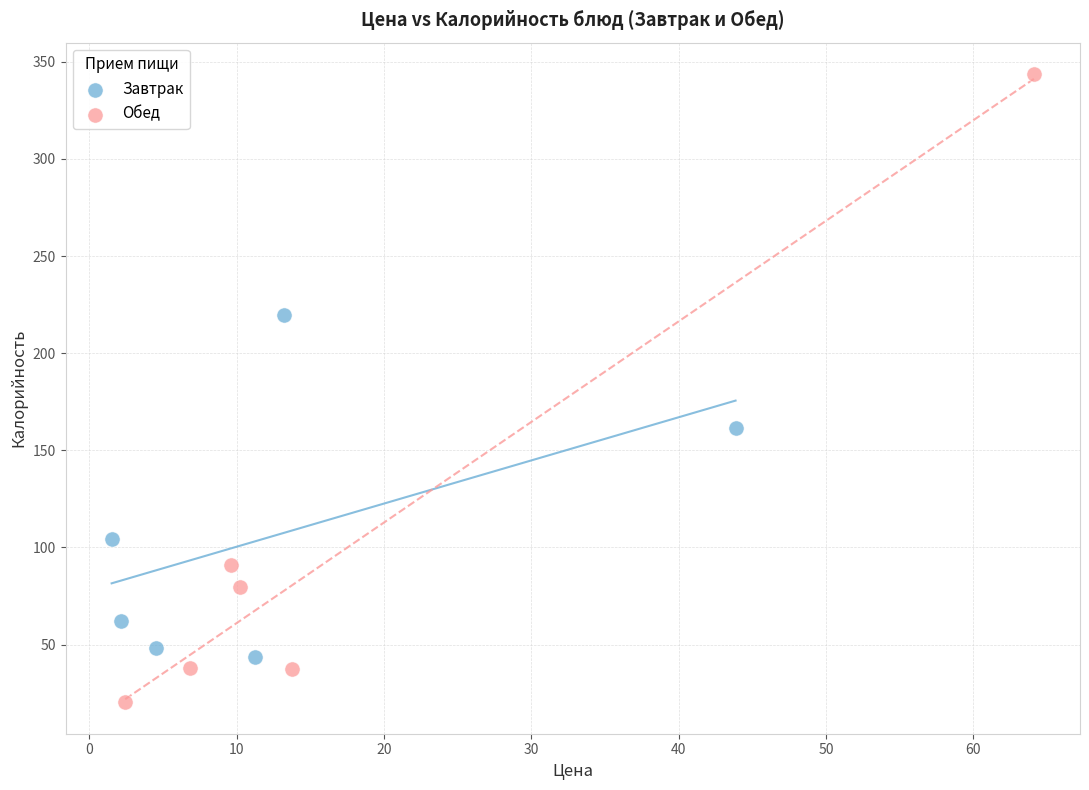

Which series contains the lowest Y value?

Обед